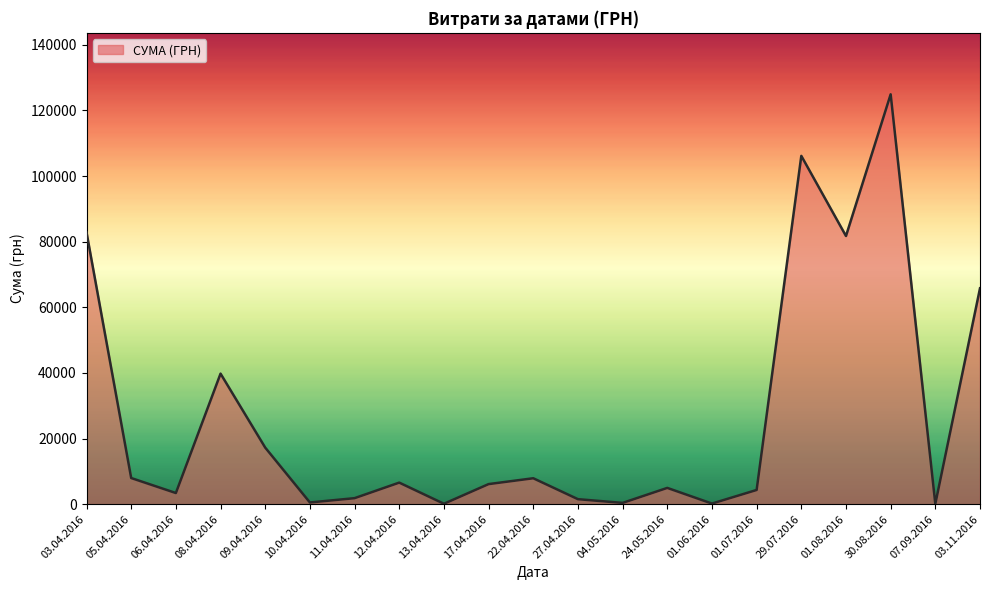

What is the smallest value displayed?

84.5